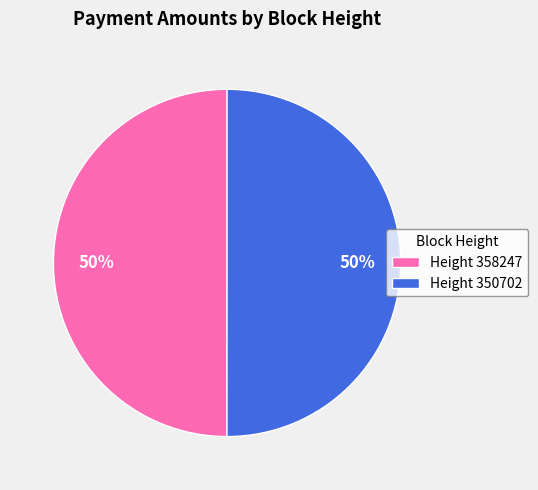

To the nearest percent, what portion does Height 358247 represent?

50%